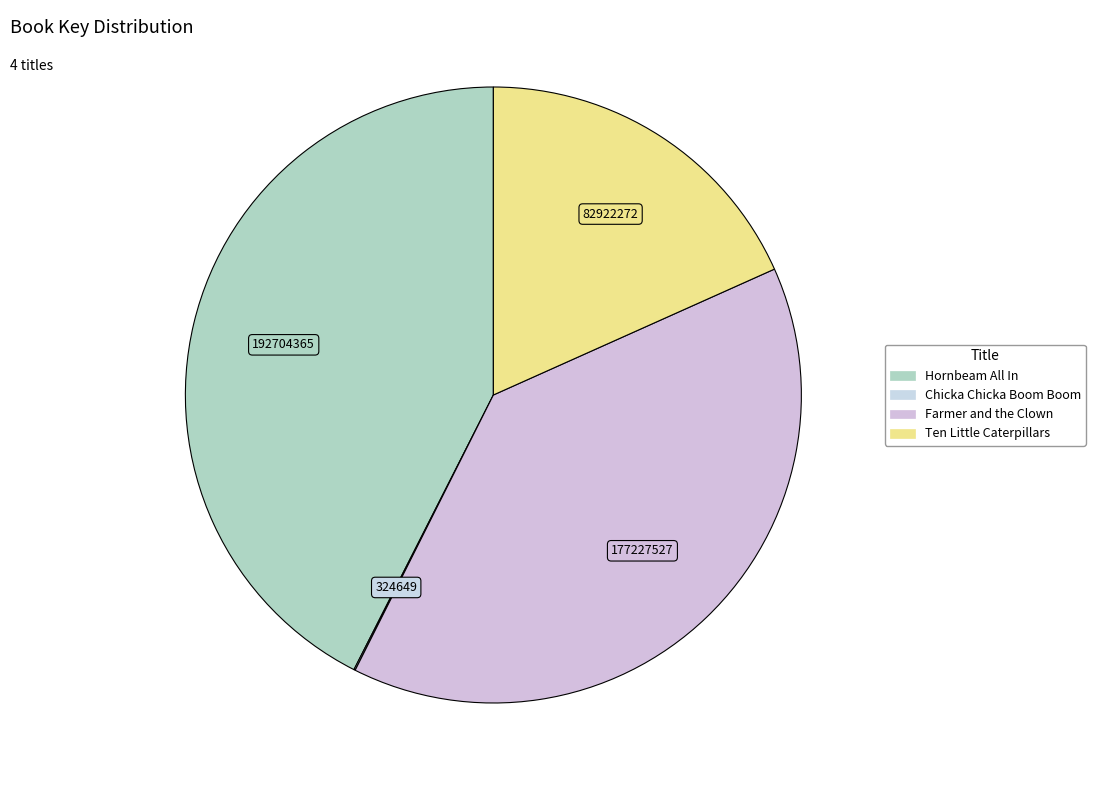

Is it true that Hornbeam All In is 43% of the pie?

True